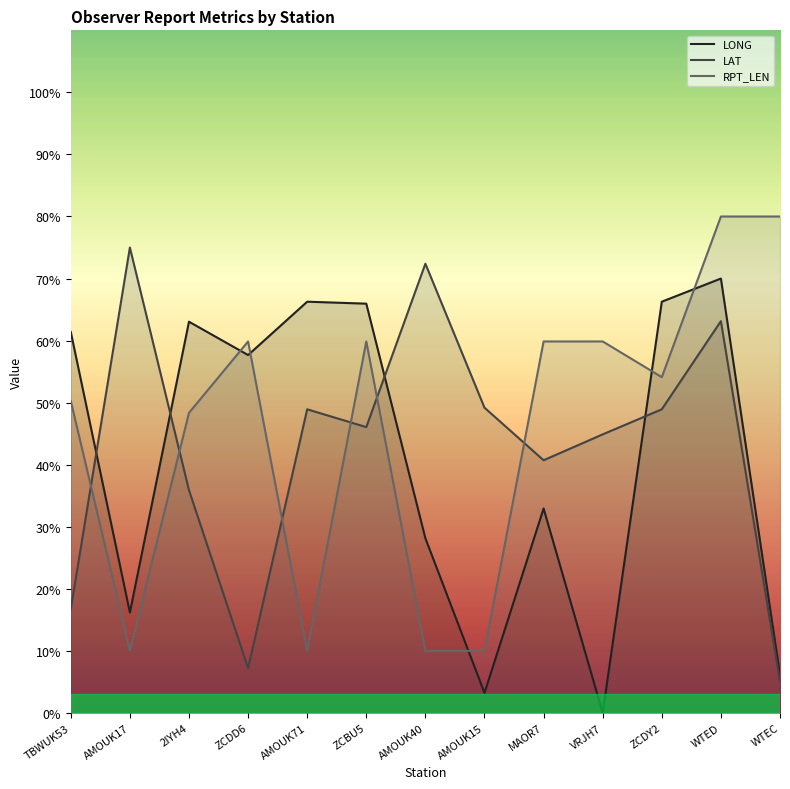

Between TBWUK53 and ZCDY2, which is larger?

ZCDY2